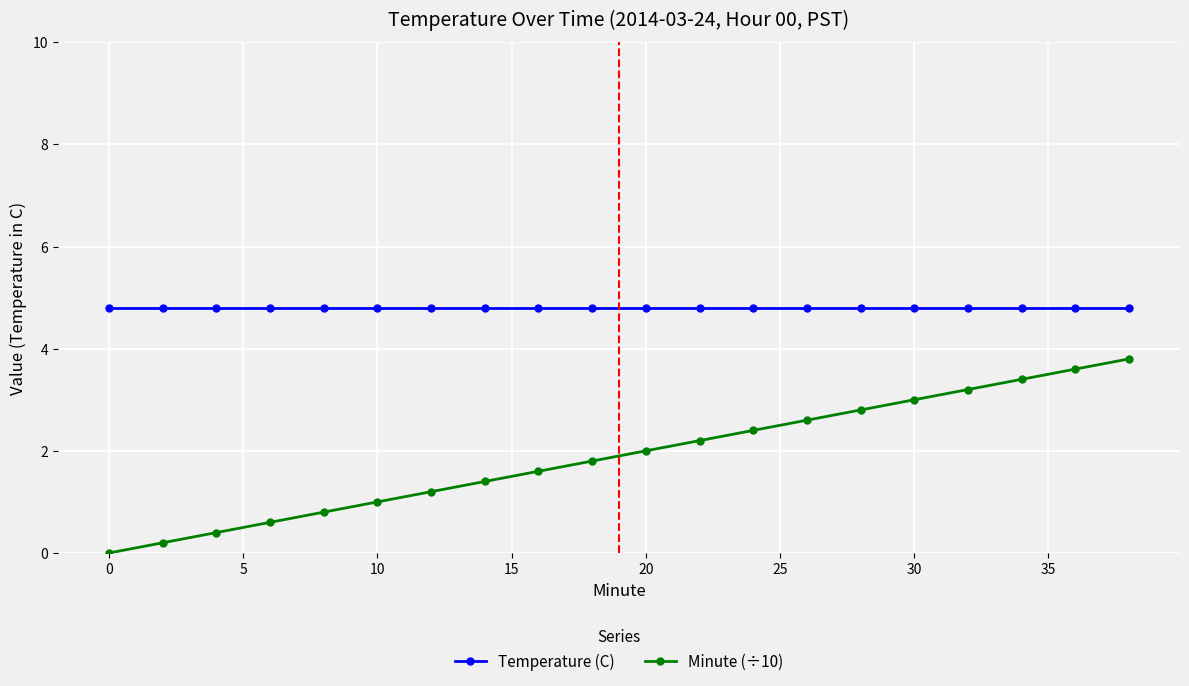

What is the value of the Temperature (C) point at the 18th from the left?

4.8